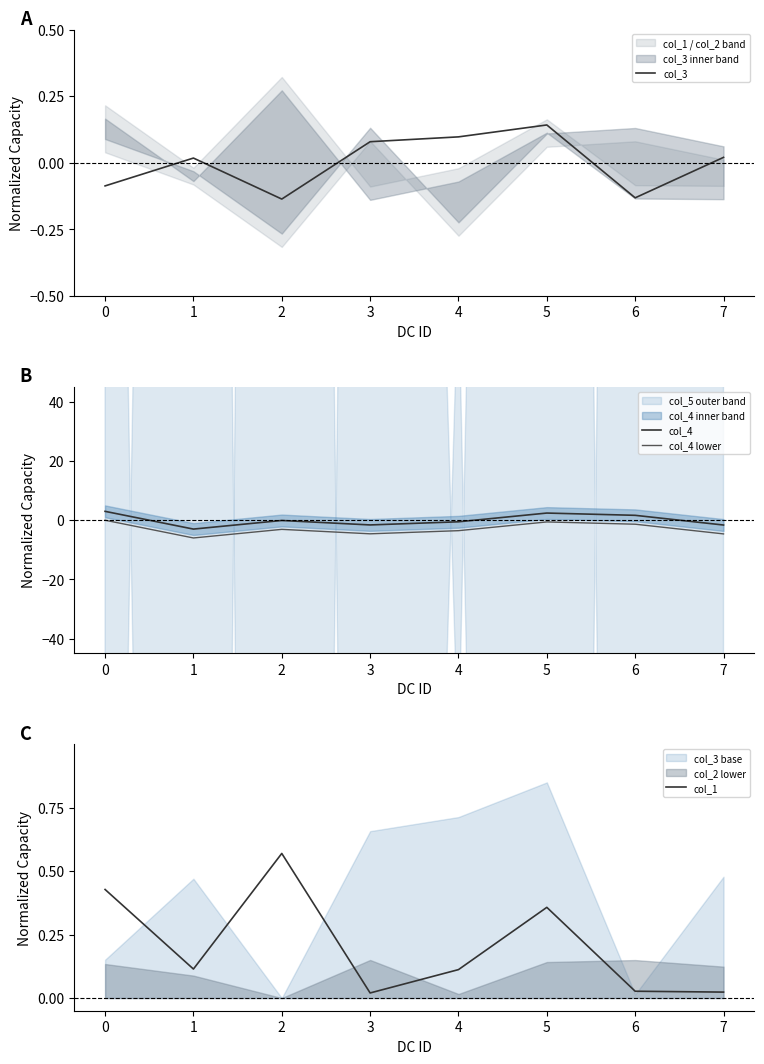

How many values in the col_4 series exceed 0?

3